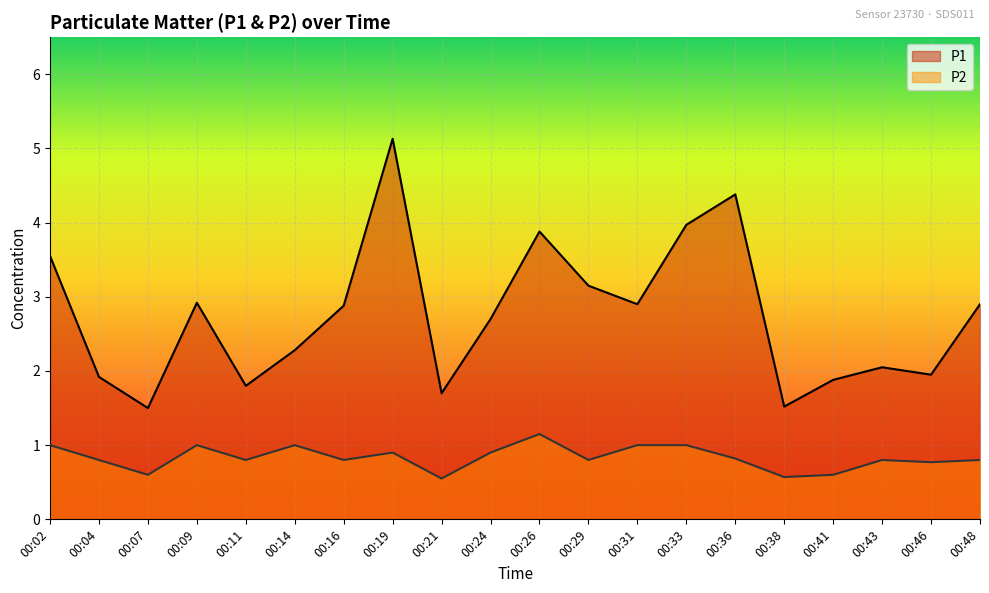

What are all the series names shown in the legend?

P1, P2